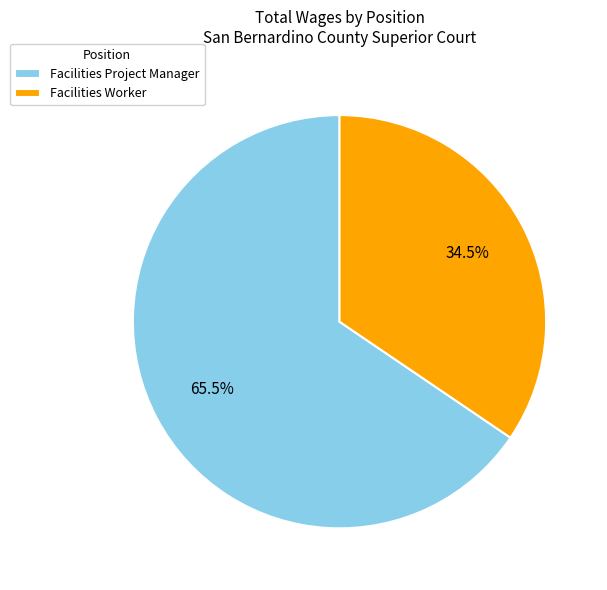

True or false: Facilities Worker accounts for 27% of the total.

False